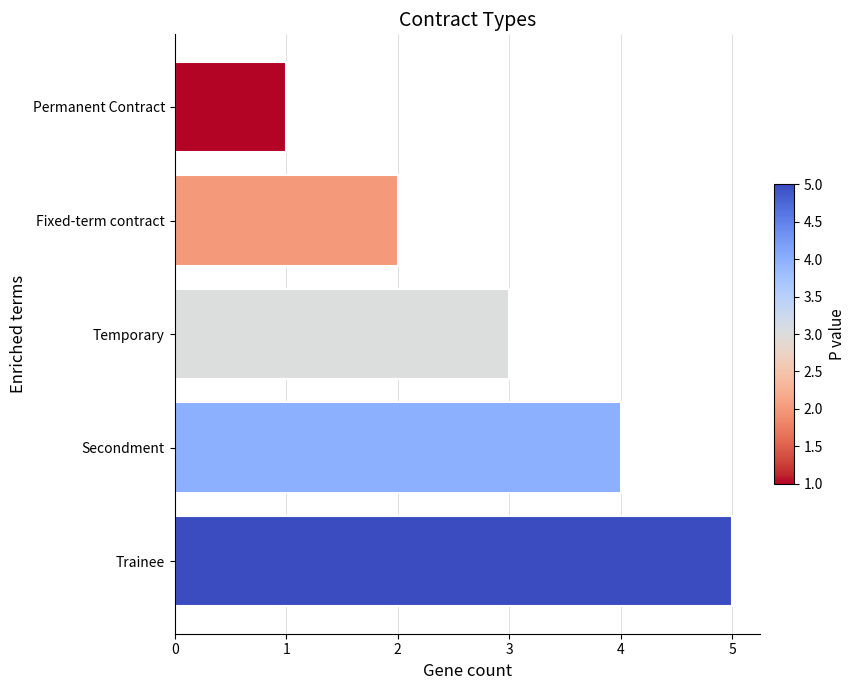

List the labels in order of value, smallest first.

Permanent Contract, Fixed-term contract, Temporary, Secondment, Trainee